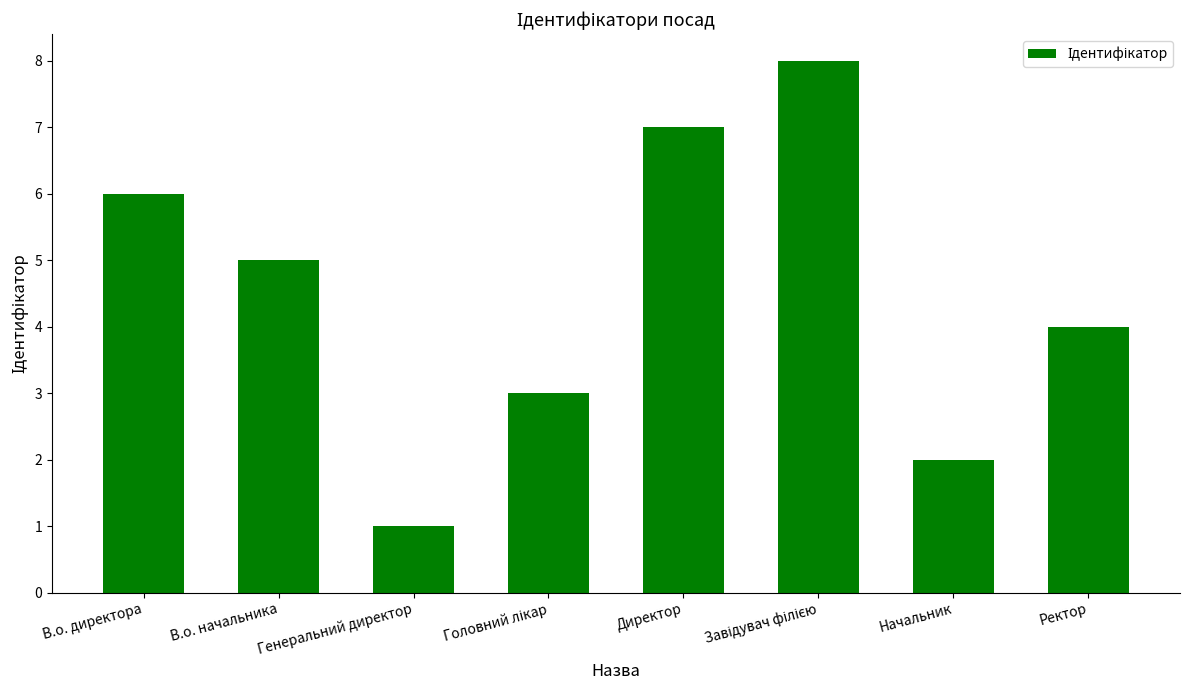

What value does the data have at В.о. директора?

6